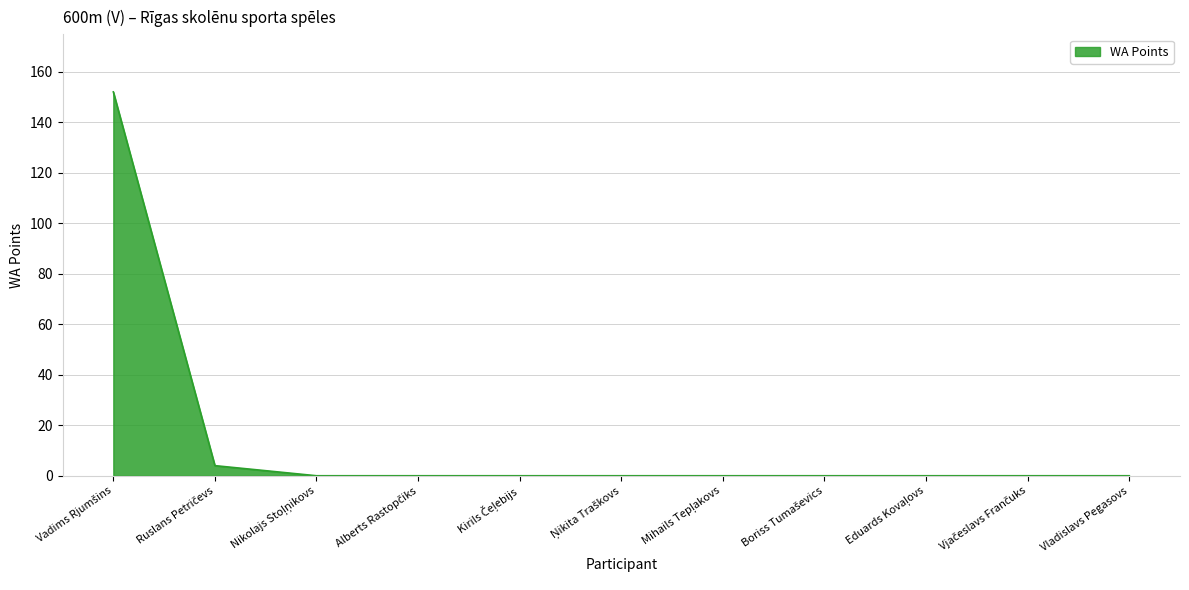

What is the difference between the maximum and second lowest values?

152